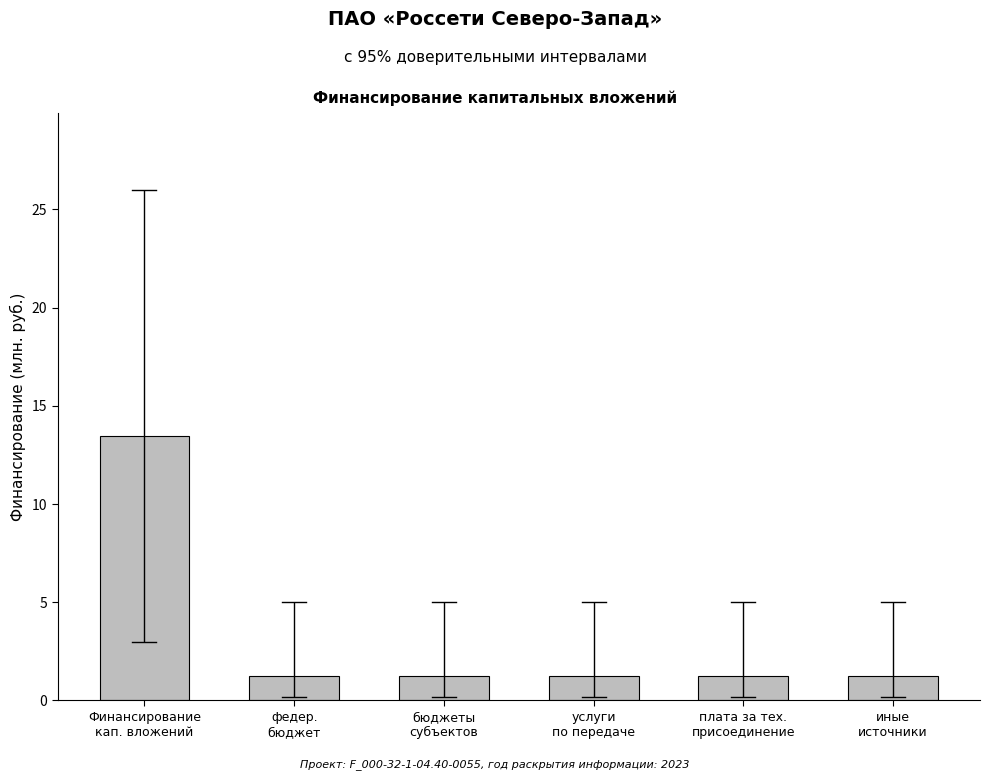

The value at плата за тех.
присоединение is 1.3. True or false?

True